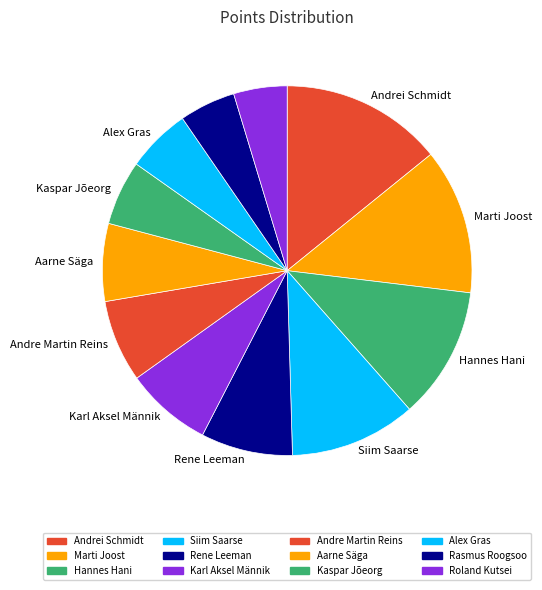

What is the change in value from Andrei Schmidt to Hannes Hani?

-660